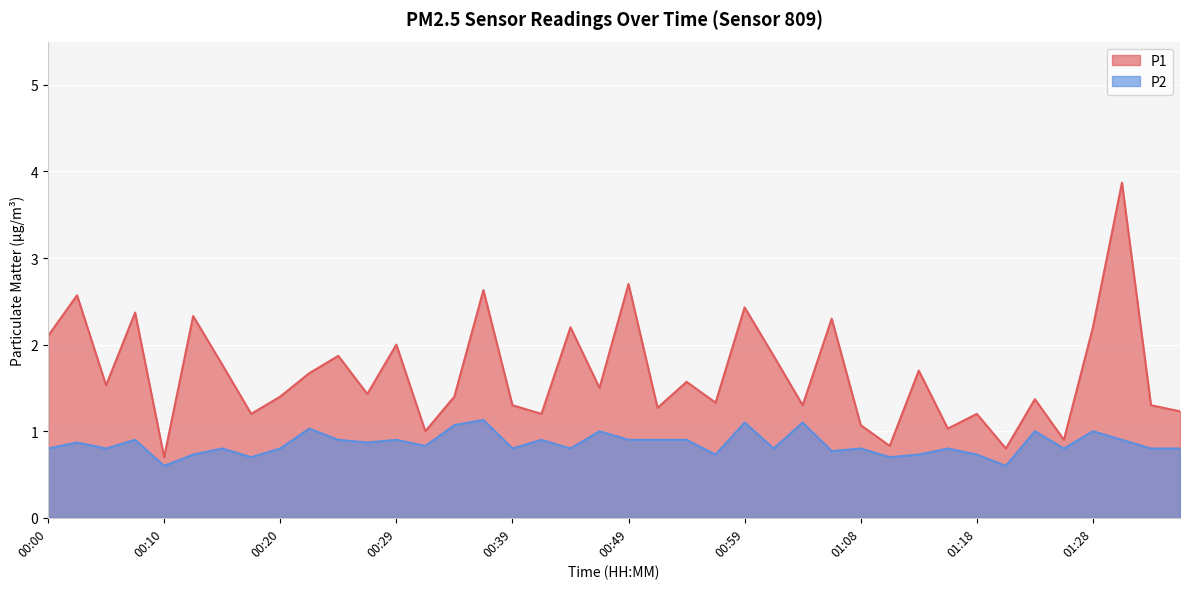

Reading right to left, list all the values displayed in this chart.

P1: 1.2	1.3	3.9	2.2	0.9	1.4	0.8	1.2	1.0	1.7	0.8	1.1	2.3	1.3	1.9	2.4	1.3	1.6	1.3	2.7	1.5	2.2	1.2	1.3	2.6	1.4	1.0	2.0	1.4	1.9	1.7	1.4	1.2	1.8	2.3	0.7	2.4	1.5	2.6	2.1
P2: 0.8	0.8	0.9	1.0	0.8	1.0	0.6	0.7	0.8	0.7	0.7	0.8	0.8	1.1	0.8	1.1	0.7	0.9	0.9	0.9	1.0	0.8	0.9	0.8	1.1	1.1	0.8	0.9	0.9	0.9	1.0	0.8	0.7	0.8	0.7	0.6	0.9	0.8	0.9	0.8